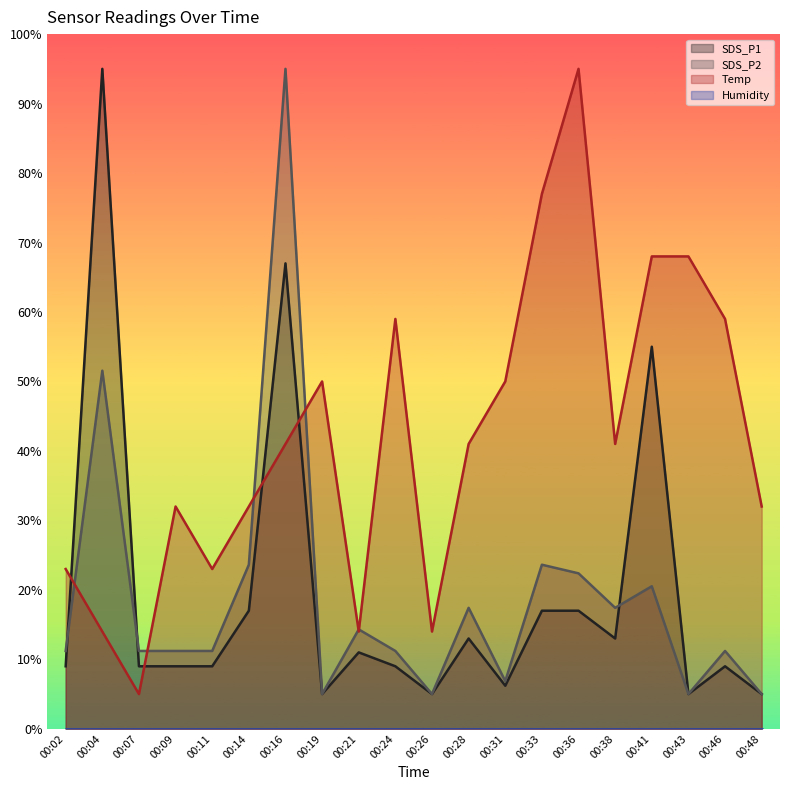

True or false: SDS_P1 has a value of 1.0 at 00:48.

False